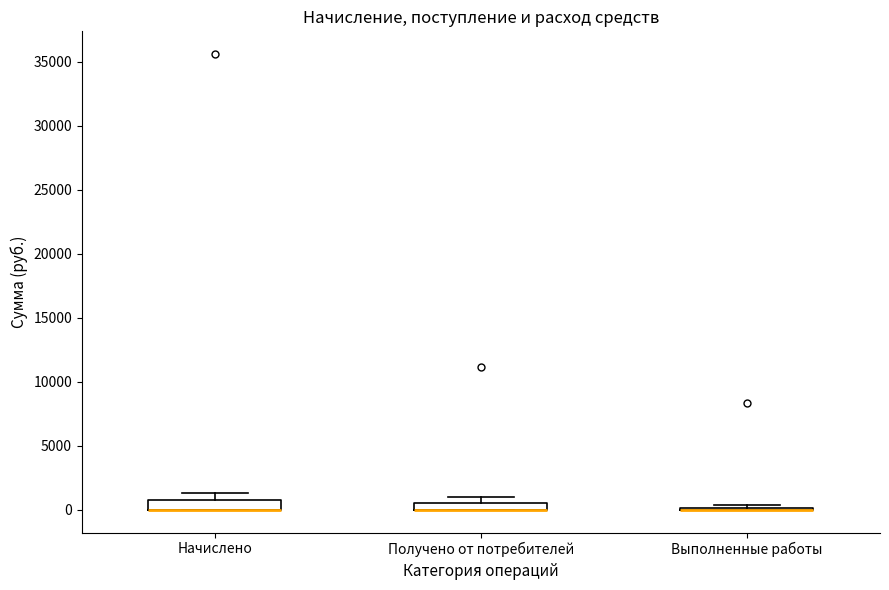

Where is the lower edge of the box for Получено от потребителей on the y-axis? The values are not printed on the chart, so give them approximately, as read against the axis.

0